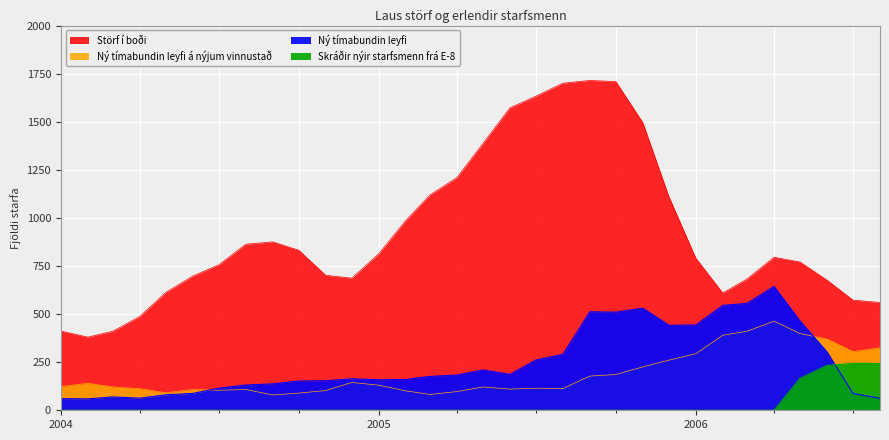

What are all the series names shown in the legend?

Störf í boði, Ný tímabundin leyfi á nýjum vinnustað, Ný tímabundin leyfi, Skráðir nýir starfsmenn frá E-8